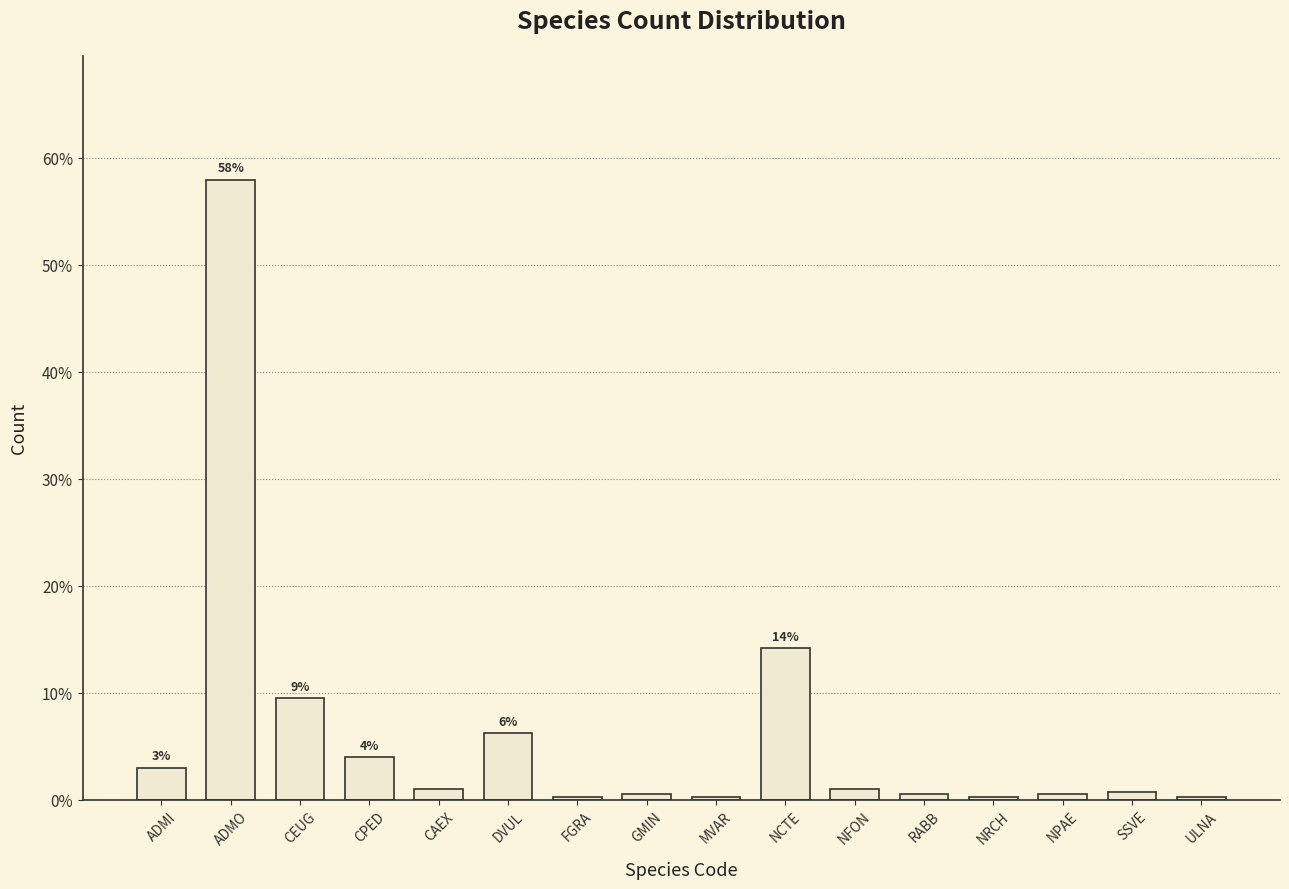

Which has a higher value, ADMI or MVAR?

ADMI